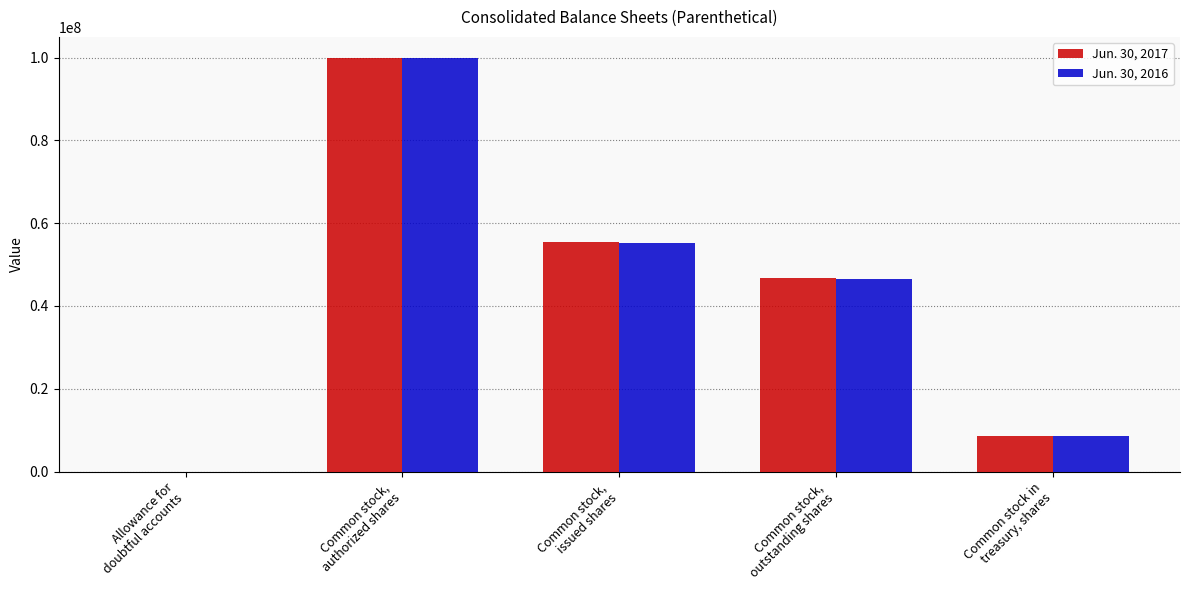

True or false: Jun. 30, 2016 has a value of 100000000.0 at Common stock,
authorized shares.

True